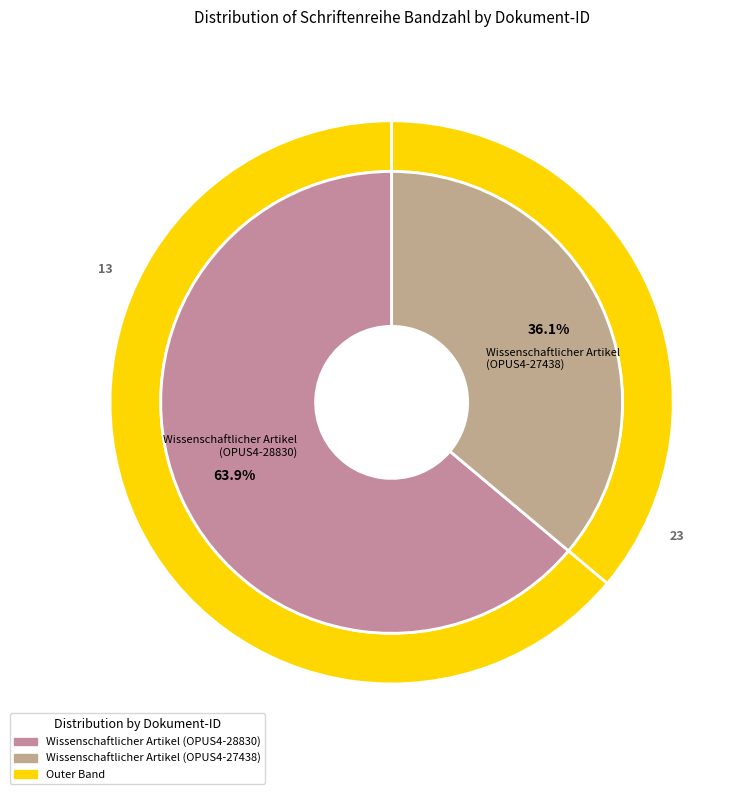

Is it true that Wissenschaftlicher Artikel
(OPUS4-27438) is 50% of the pie?

False